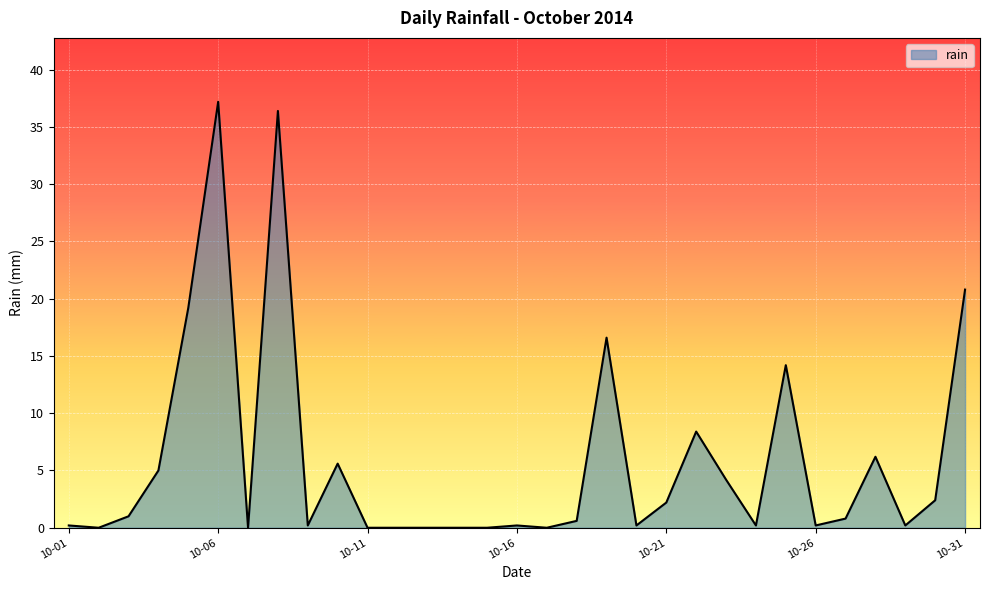

What is the difference between the maximum and minimum values?

37.2